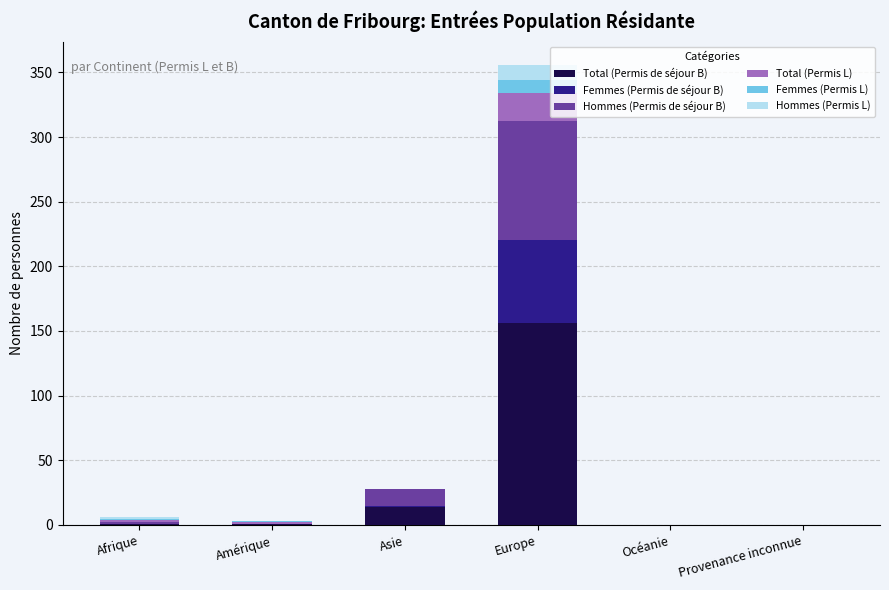

At which category is the sum across all series the highest?

Europe